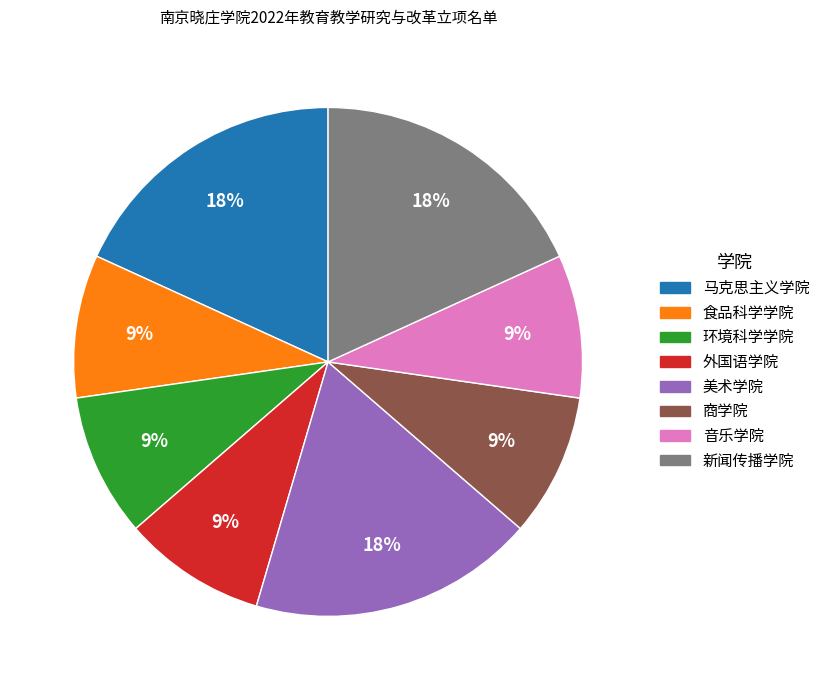

Does any single category account for the majority?

No